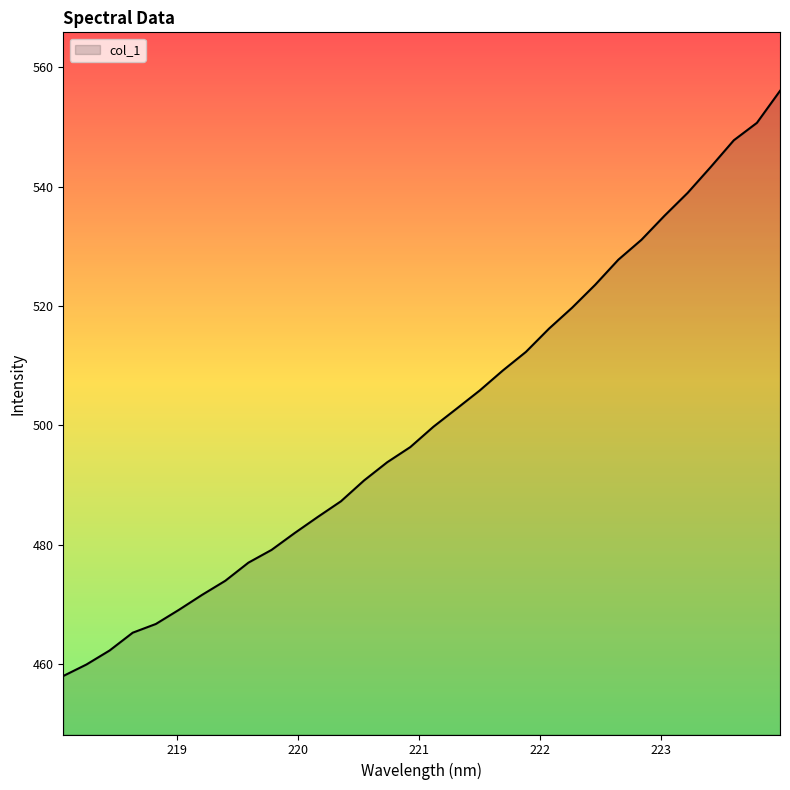

What is the difference between the maximum and minimum values?

98.1